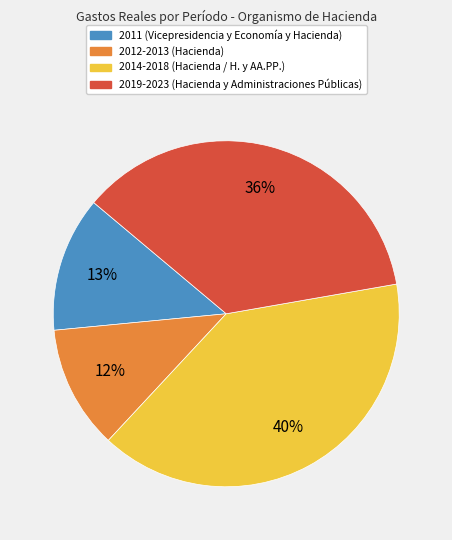

Count the number of slices in the pie.

4